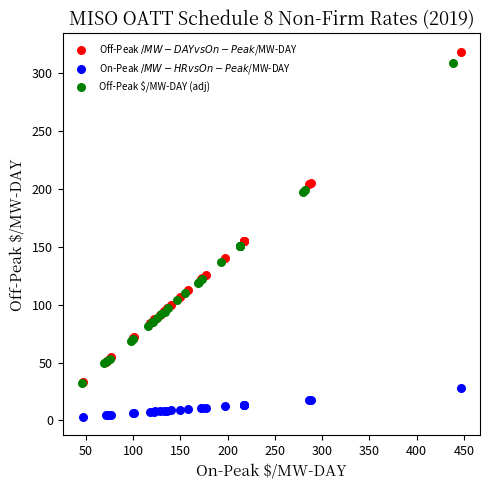

What are all the series names shown in the legend?

Off-Peak $/MW-DAY vs On-Peak $/MW-DAY, On-Peak $/MW-HR vs On-Peak $/MW-DAY, Off-Peak $/MW-DAY (adj)